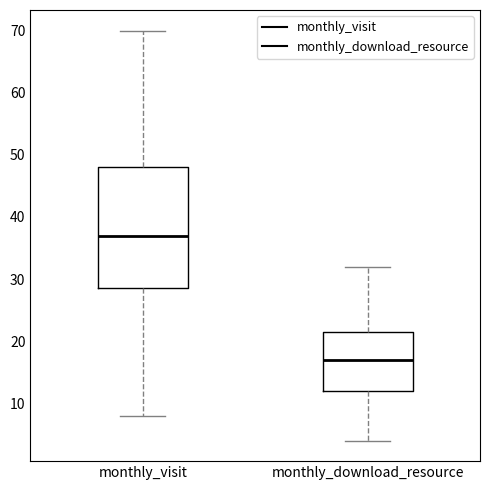

Comparing the boxes themselves (not the whiskers), which one is the tallest?

monthly_visit